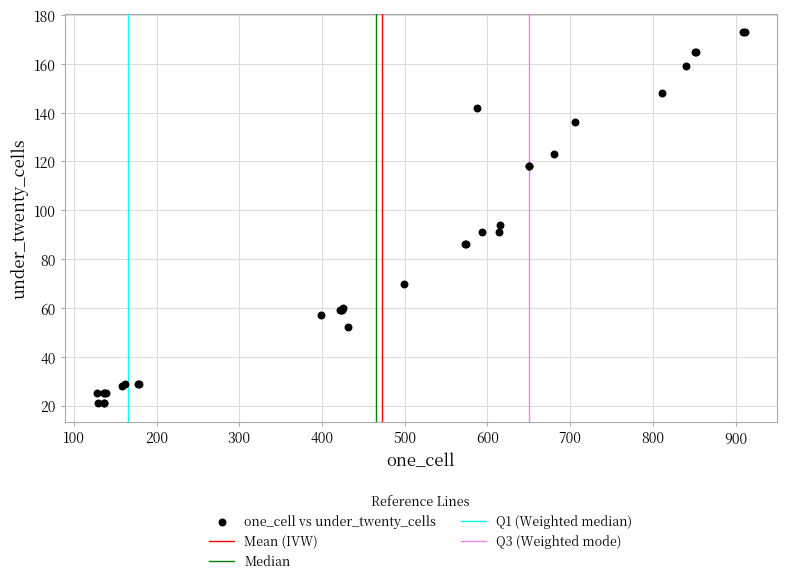

What Y value in the scatter plot is closest to 97?

94